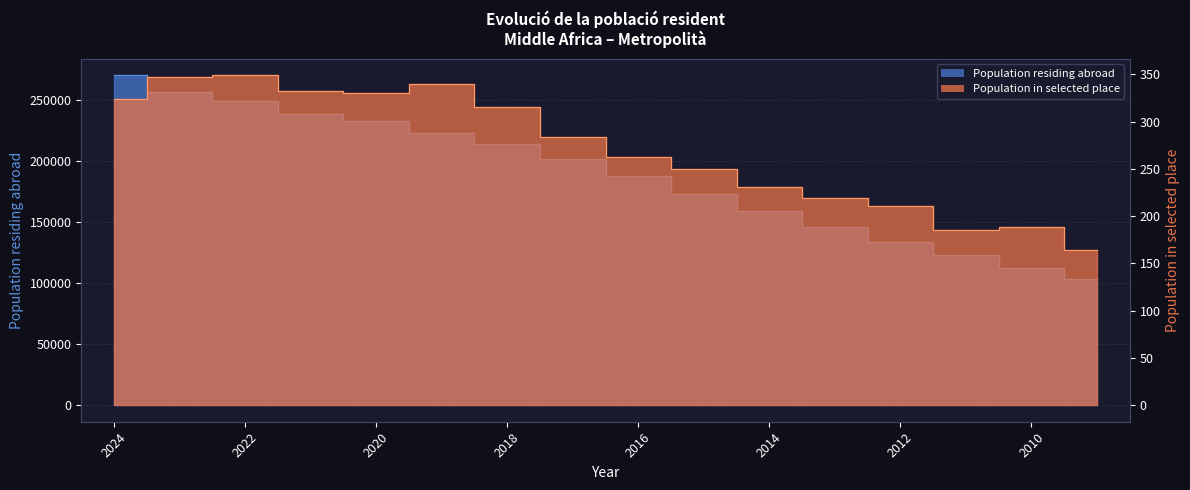

Reading right to left, list all the values displayed in this chart.

Population residing abroad: 2009=103269	2010=112502	2011=122992	2012=133654	2013=146049	2014=158671	2015=173050	2016=187951	2017=201654	2018=213842	2019=222734	2020=232453	2021=238306	2022=249449	2023=256633	2024=270124
Population in selected place: 2009=164	2010=188	2011=185	2012=211	2013=219	2014=231	2015=250	2016=263	2017=284	2018=315	2019=340	2020=330	2021=332	2022=349	2023=347	2024=324